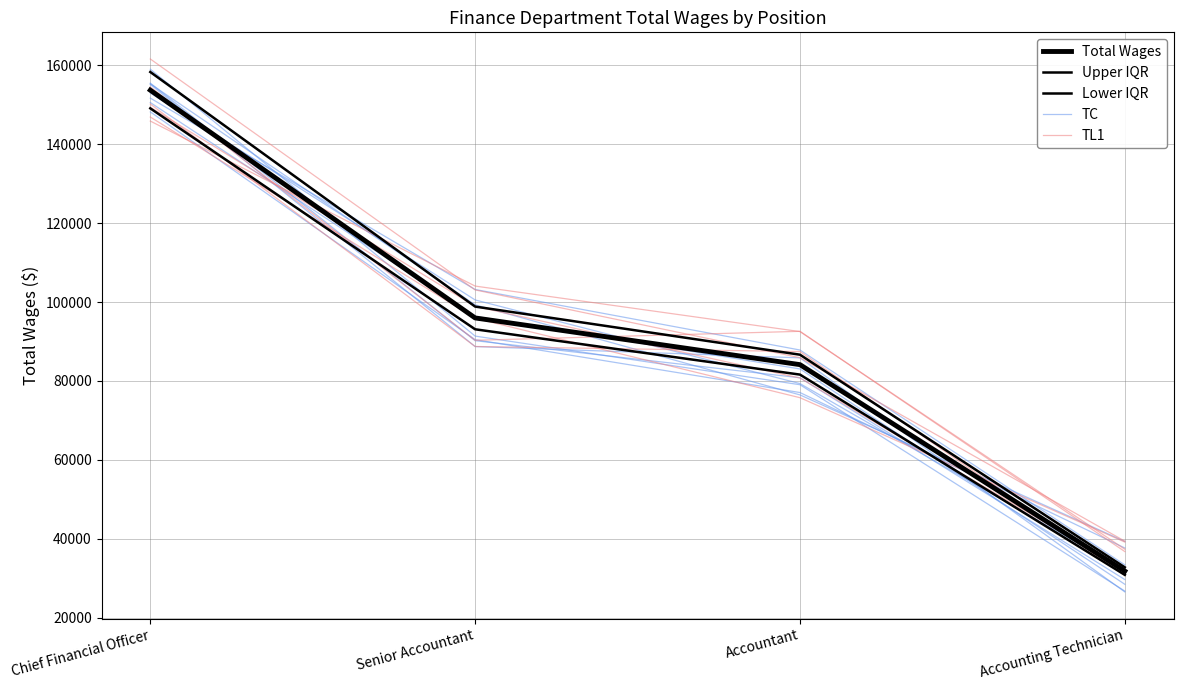

What are all the series names shown in the legend?

Total Wages, Upper IQR, Lower IQR, TC, TL1